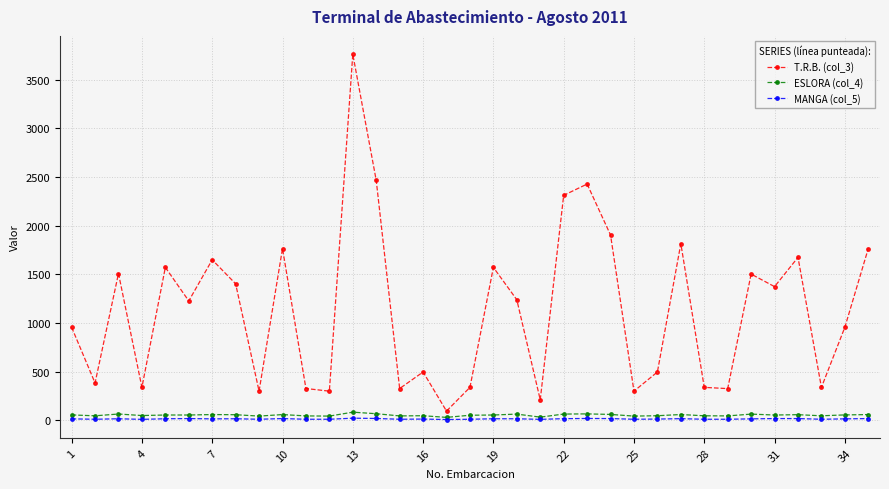

How many data points in ESLORA (col_4) are above 52?

20